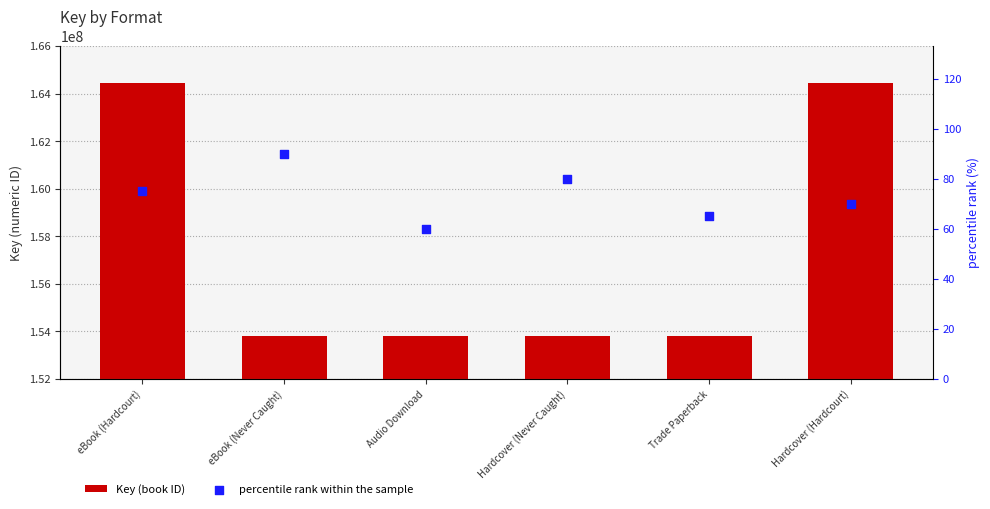

Which series has the largest Y range (max minus min)?

Key (book ID)